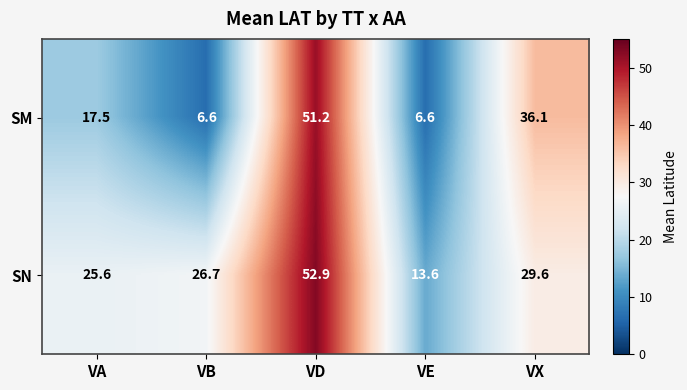

Is it true that SM equals 36.1 at VX?

True